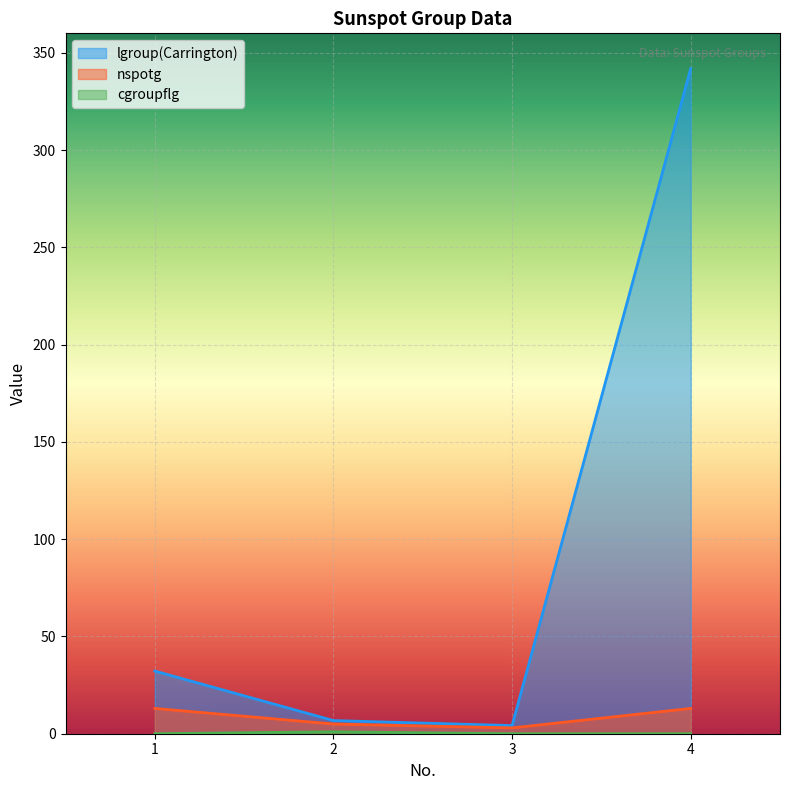

How many distinct data groups are displayed?

3